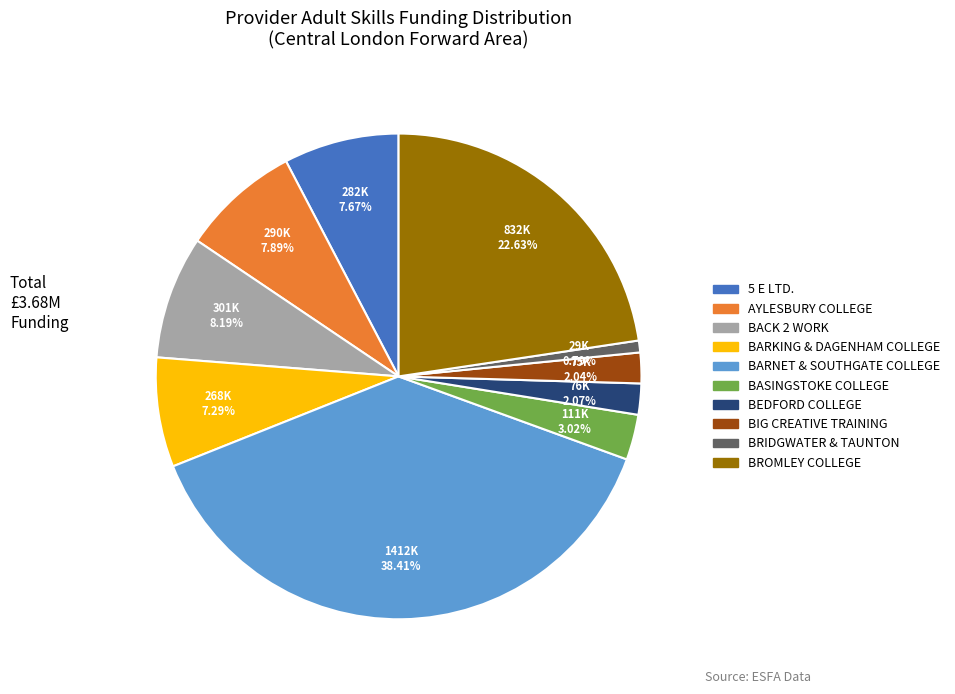

Does any single category account for the majority?

No